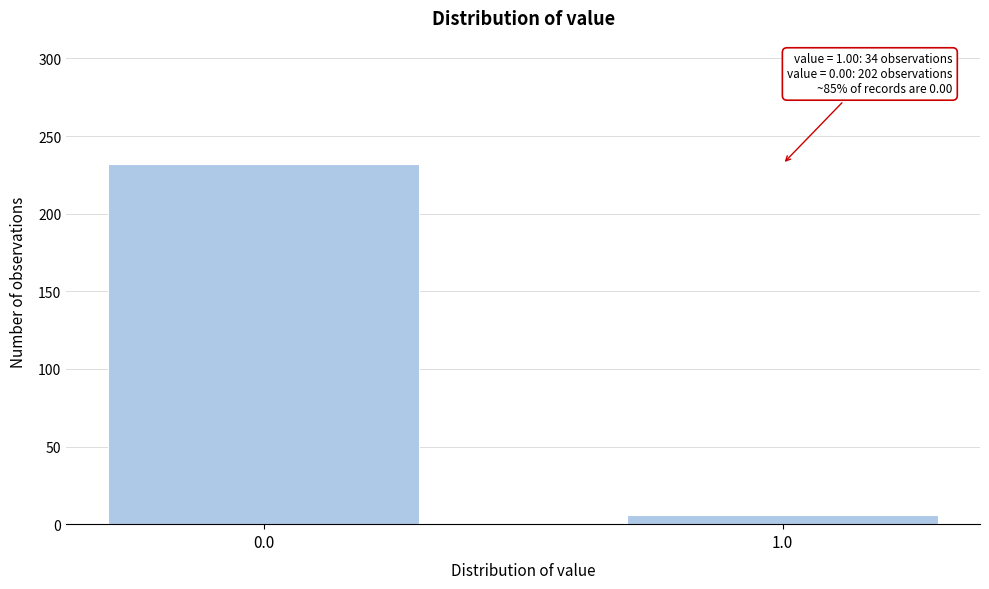

Reading left to right, list all the values displayed in this chart.

232	6